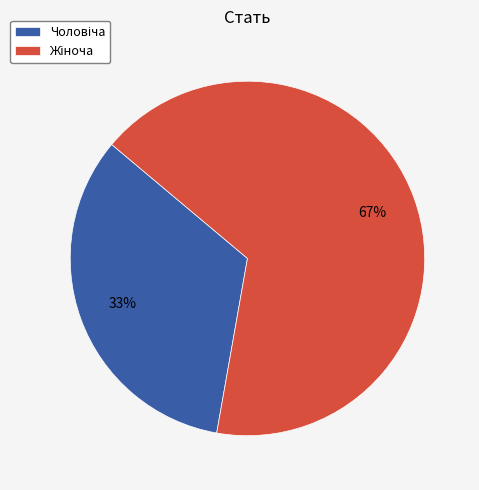

Is there a majority slice in this chart?

Yes